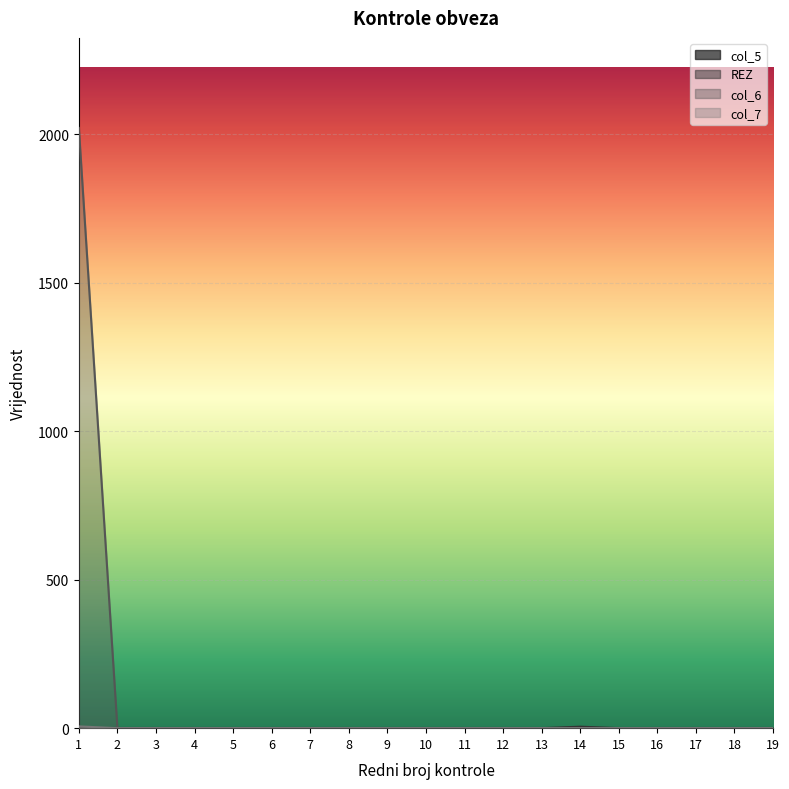

True or false: col_7 has more than 2 points higher than both neighbors.

False